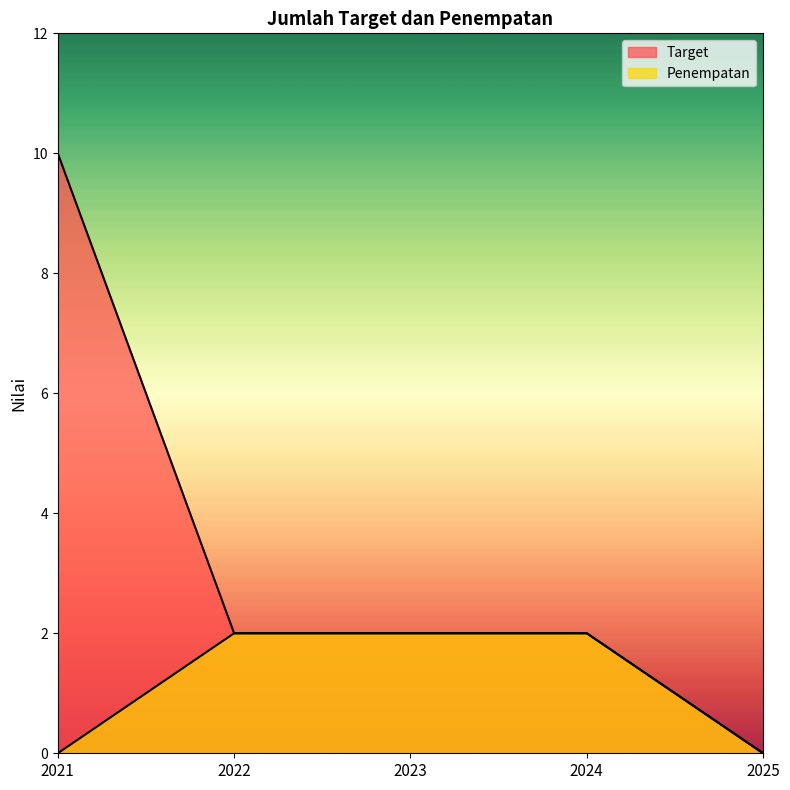

Rank the categories by Penempatan value from lowest to highest.

2021, 2025, 2022, 2023, 2024